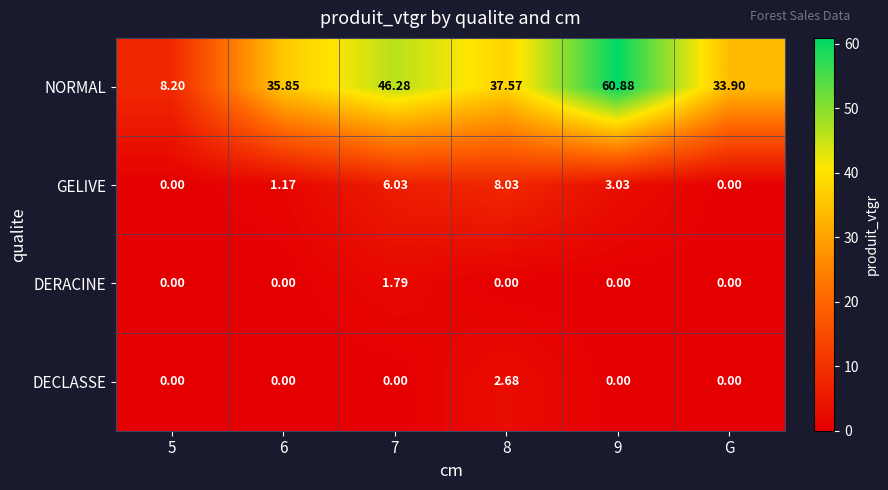

How many data points in NORMAL are above 37?

3